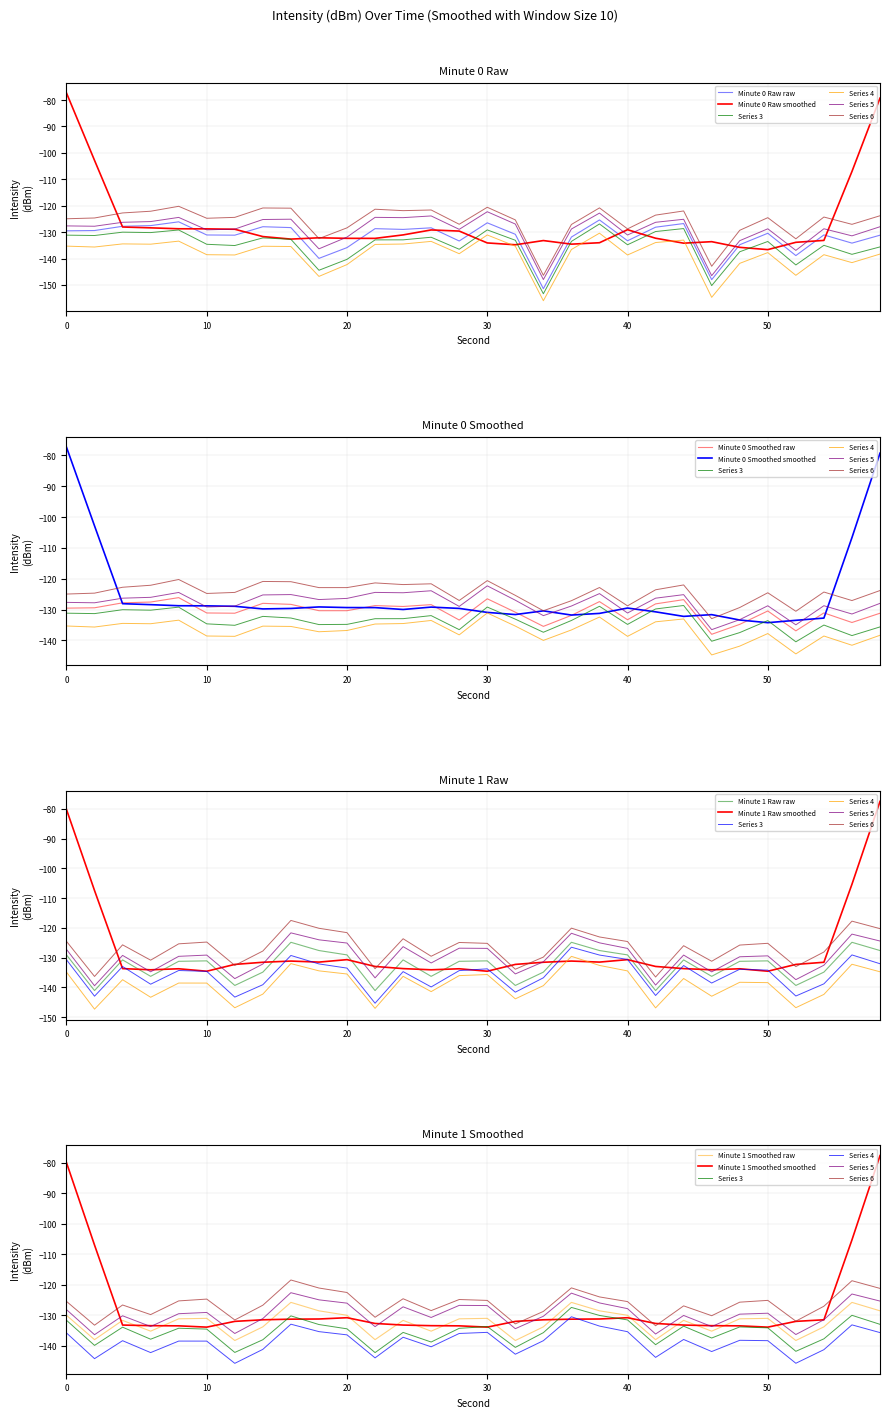

Reading left to right, transcribe all the data shown in this chart.

Minute 0: -129.5	-129.4	-127.8	-127.5	-126.1	-131.1	-131.2	-128.0	-128.3	-139.9	-135.9	-128.7	-129.0	-128.4	-133.4	-126.5	-130.8	-151.4	-131.9	-125.4	-133.3	-128.1	-126.8	-148.0	-134.8	-130.4	-138.9	-131.1	-134.2	-131.2
Minute 1: -129.1	-141.1	-130.7	-136.3	-131.2	-131.1	-139.3	-134.9	-124.8	-127.6	-129.1	-141.1	-130.7	-136.3	-131.2	-131.1	-139.3	-134.9	-124.8	-127.6	-129.1	-141.1	-130.7	-136.3	-131.2	-131.1	-139.3	-134.9	-124.8	-127.6
Smoothed M0: -129.5	-129.4	-127.8	-127.5	-126.1	-131.1	-131.2	-128.0	-128.3	-130.3	-130.3	-128.7	-129.0	-128.4	-133.4	-126.5	-130.8	-135.4	-131.9	-127.4	-133.3	-128.1	-126.8	-138.0	-134.8	-130.4	-136.9	-131.1	-134.2	-131.2
Smoothed M1: -130.1	-138.1	-131.7	-135.3	-131.2	-131.1	-138.3	-133.9	-125.8	-128.6	-130.1	-138.1	-131.7	-135.3	-131.2	-131.1	-138.3	-133.9	-125.8	-128.6	-130.1	-138.1	-131.7	-135.3	-131.2	-131.1	-138.3	-133.9	-125.8	-128.6